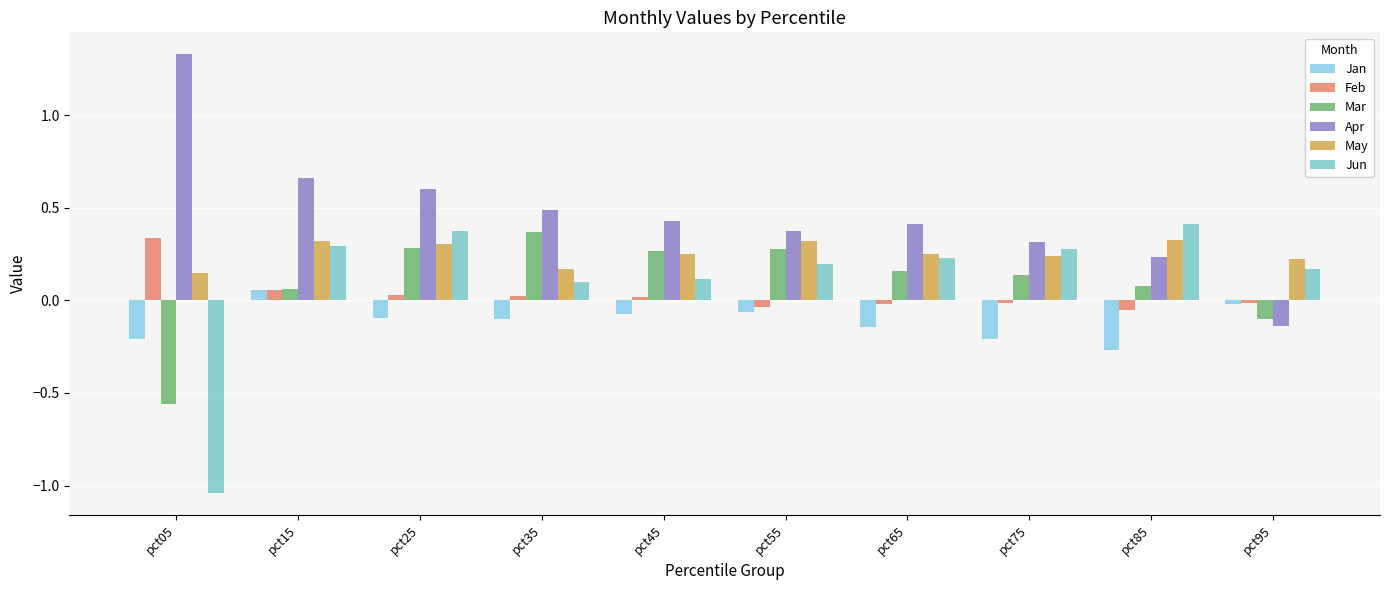

Where is Jan nearest to the value 0?

pct95